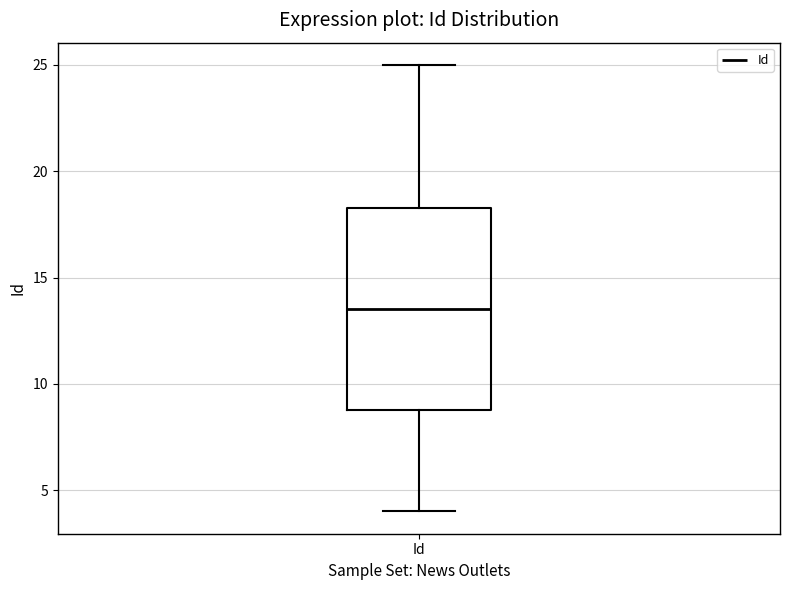

Where does the upper whisker of the box for Id end on the y-axis? The values are not printed on the chart, so give them approximately, as read against the axis.

25.0